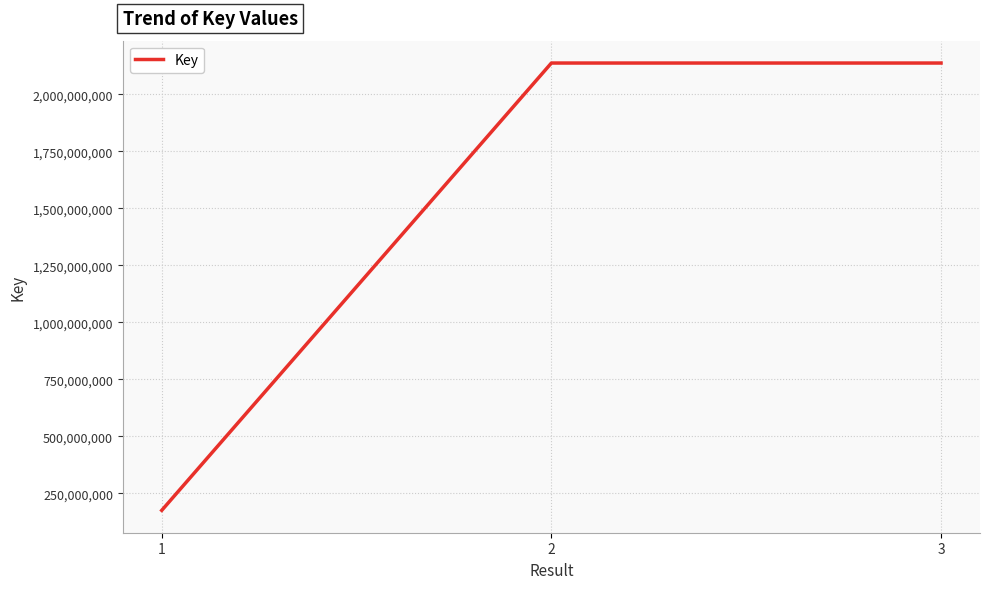

What is the difference between the maximum and minimum values?

1962114829